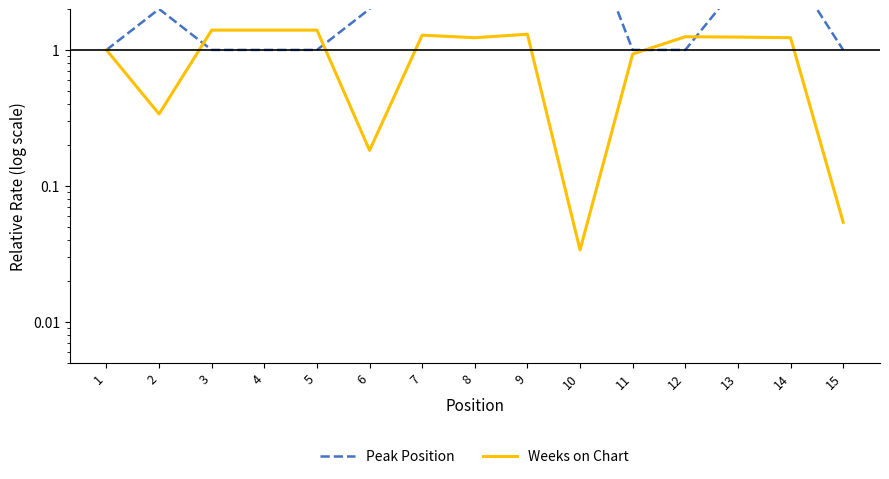

What is the greatest value displayed?

10.0